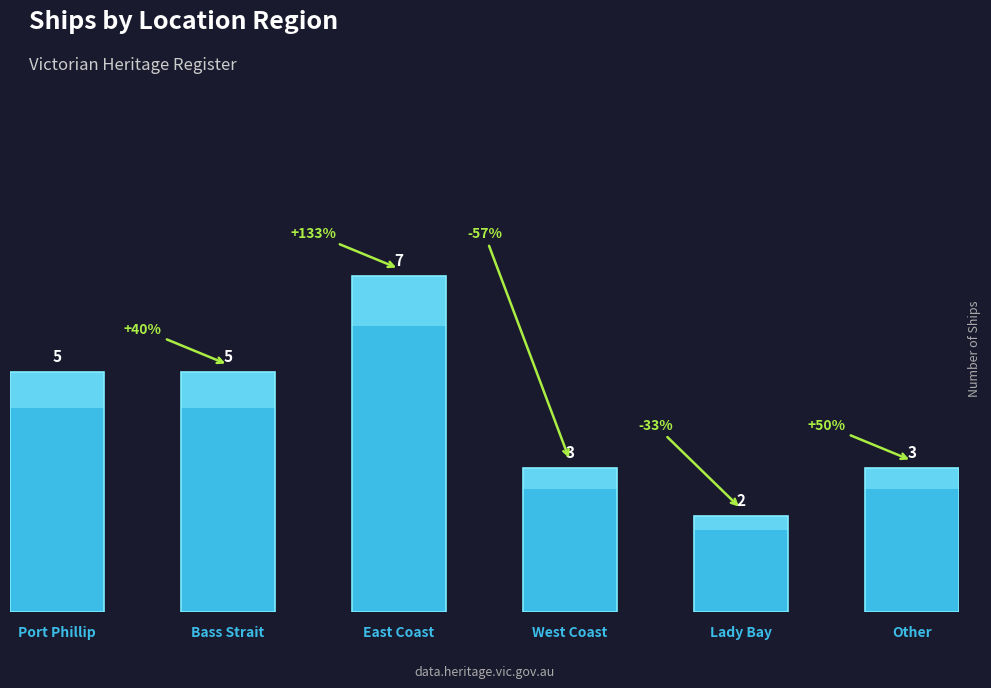

True or false: the data shows 11 at East Coast.

False